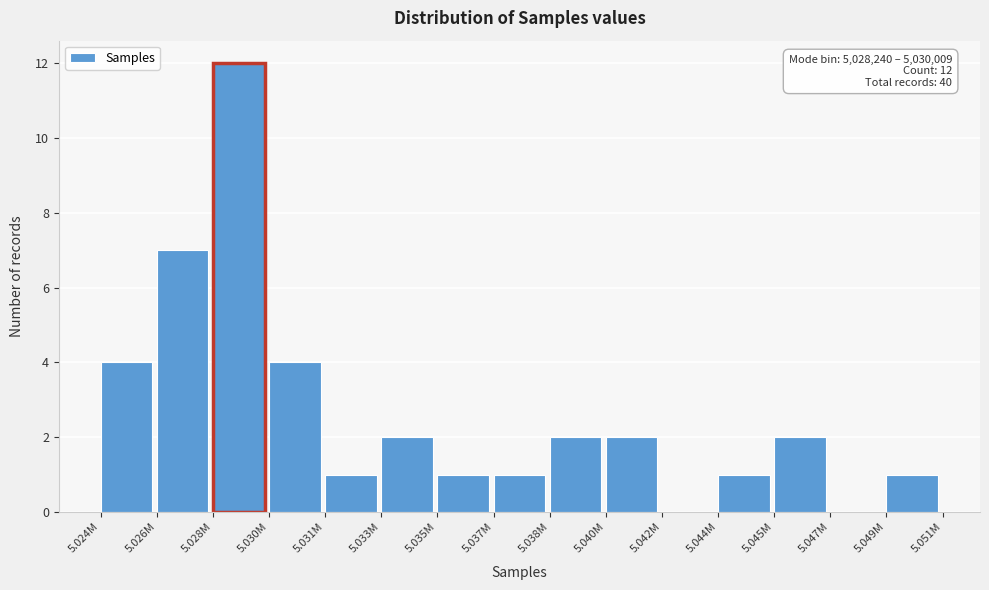

Reading left to right, list all the values displayed in this chart.

5.024M=4	5.026M=7	5.028M=12	5.030M=4	5.031M=1	5.033M=2	5.035M=1	5.037M=1	5.038M=2	5.040M=2	5.042M=0	5.044M=1	5.045M=2	5.047M=0	5.049M=1